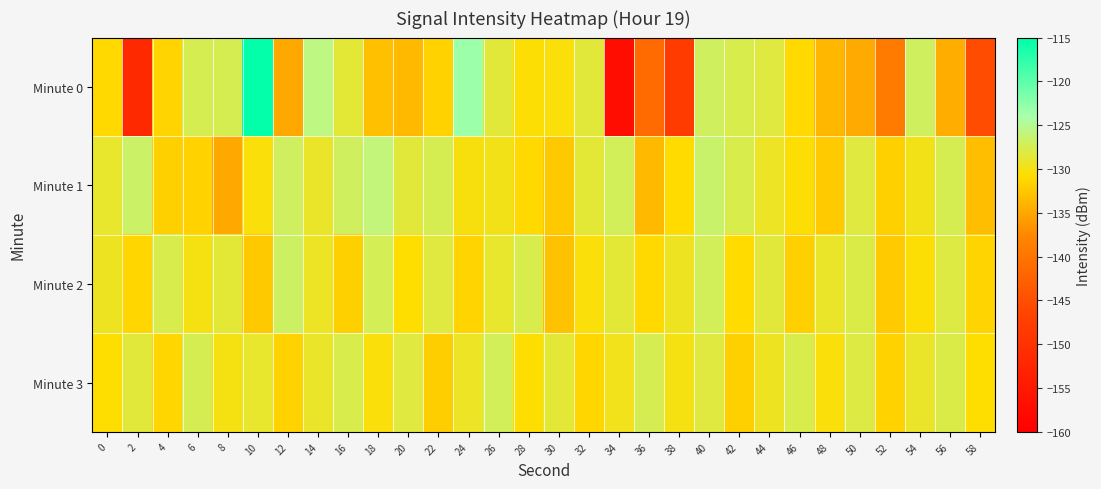

Which has a higher value, 34 or 4?

4